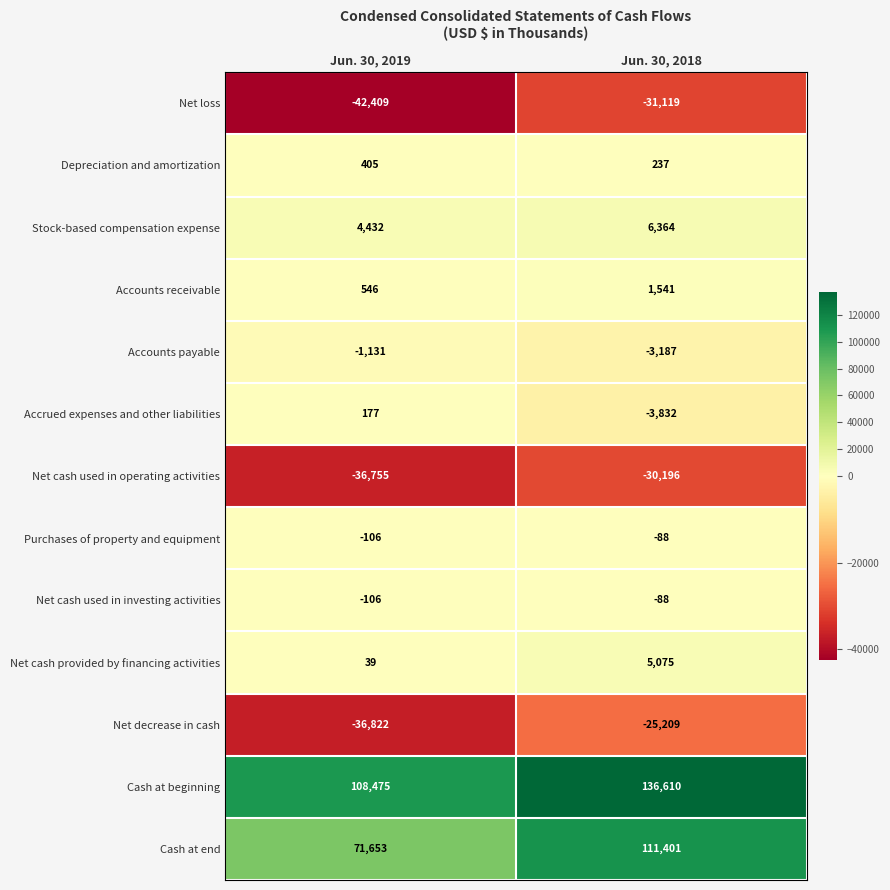

Rank the categories by Net decrease in cash value from highest to lowest.

Jun. 30, 2018, Jun. 30, 2019